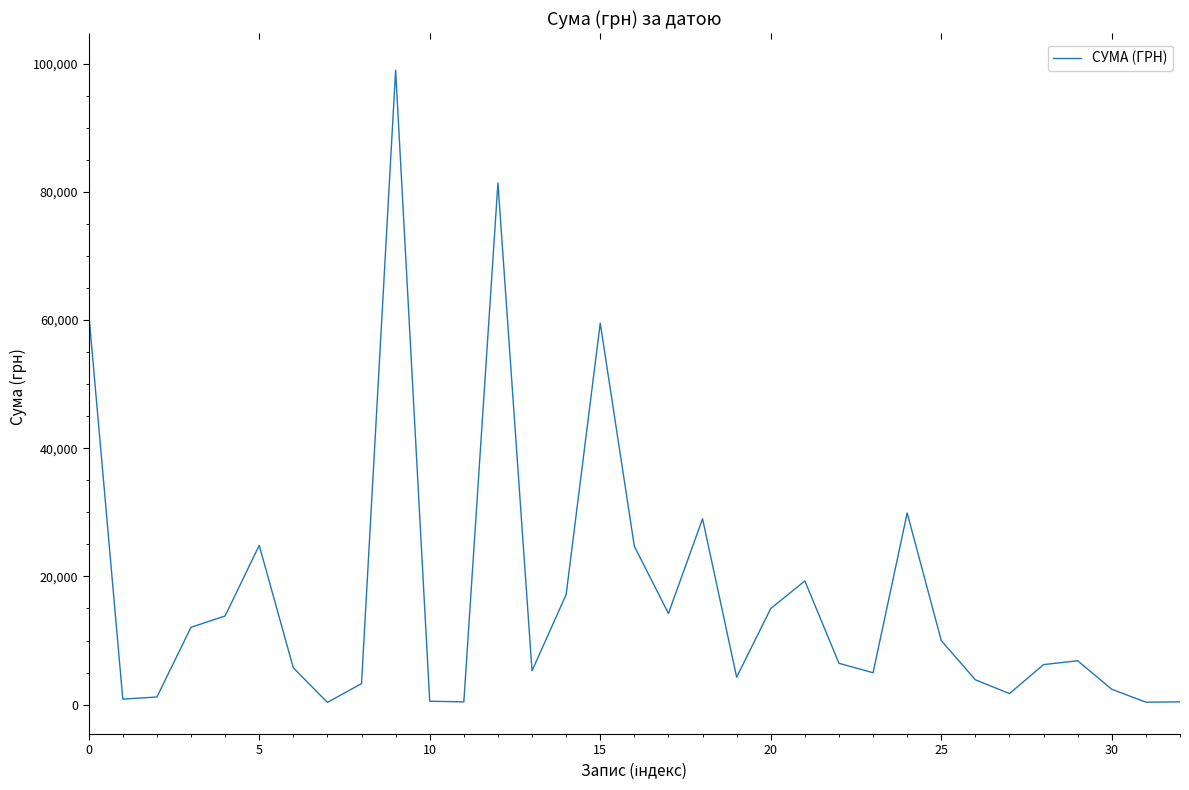

What is the greatest value displayed?

99000.0